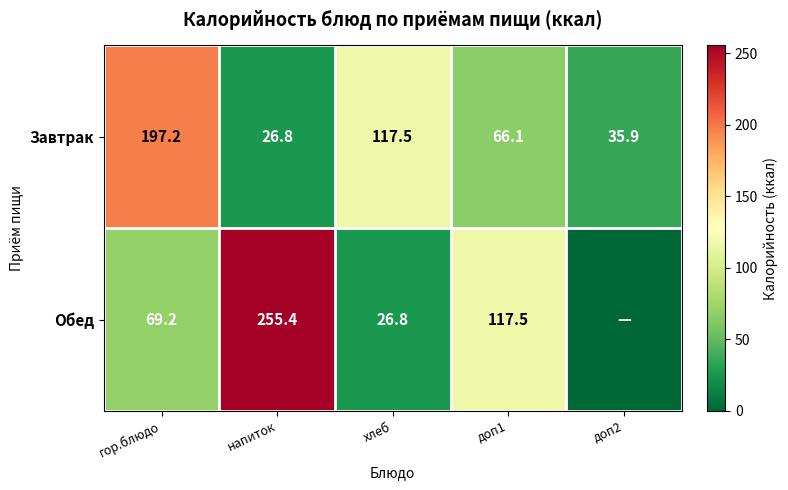

What is the difference between the maximum and minimum values in the Завтрак series?

170.4